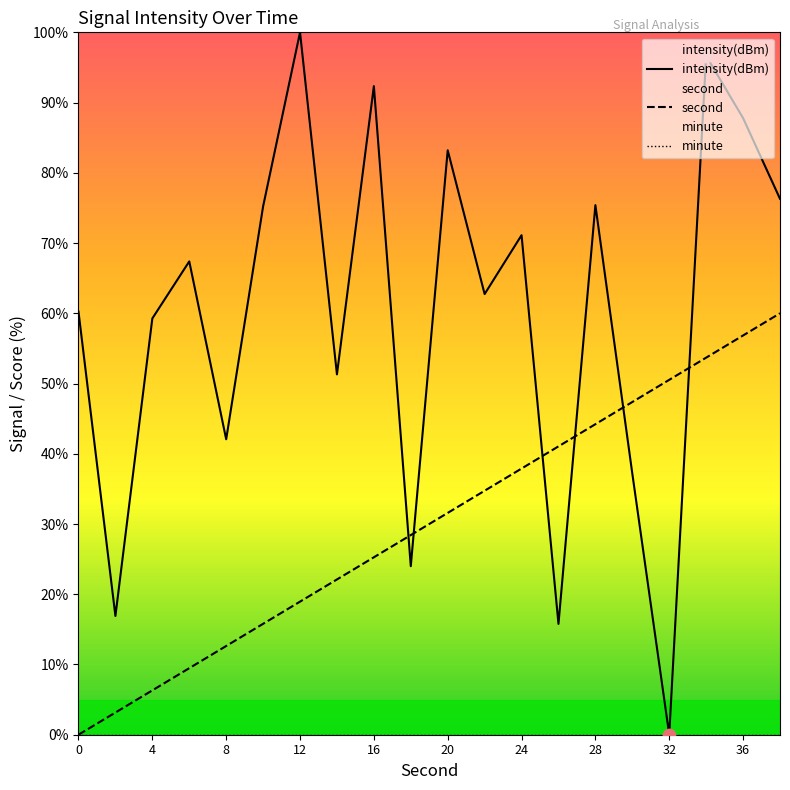

The value of second at 36 is 56.8. True or false?

True